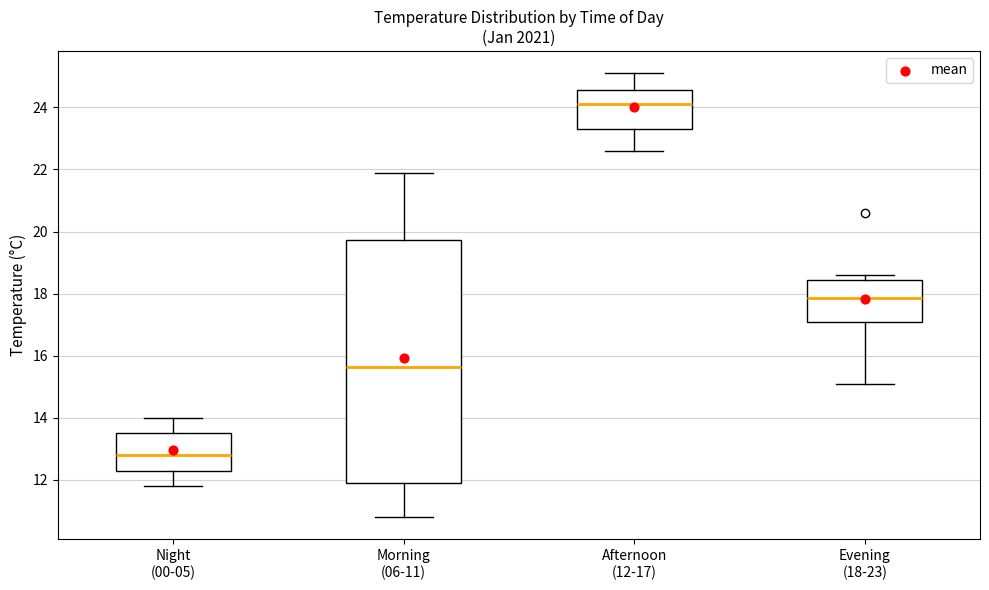

Which box's median line is the highest?

Afternoon (12-17)